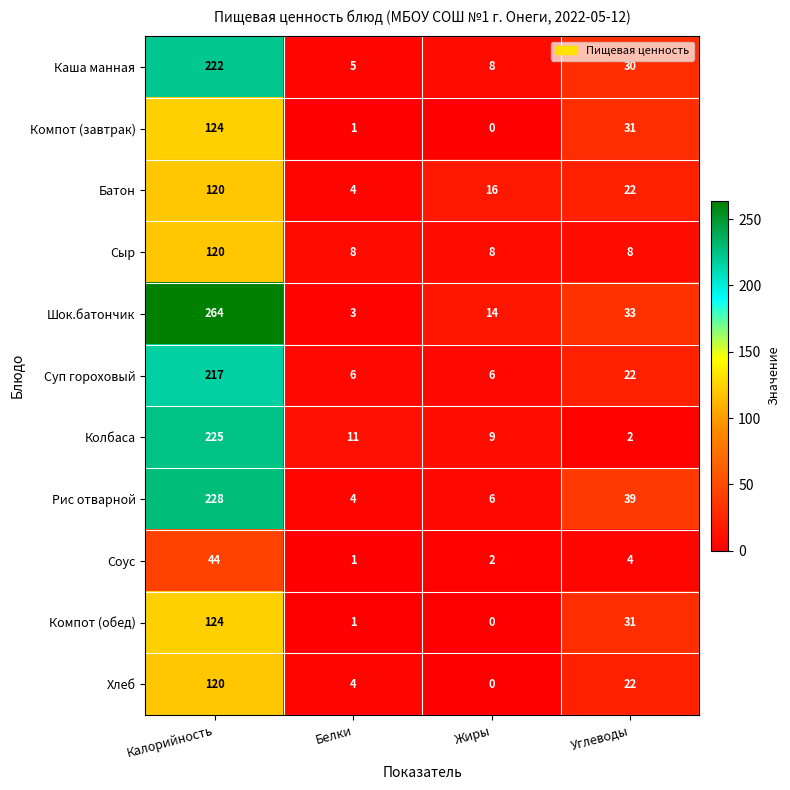

At how many categories does at least one series exceed 254?

1